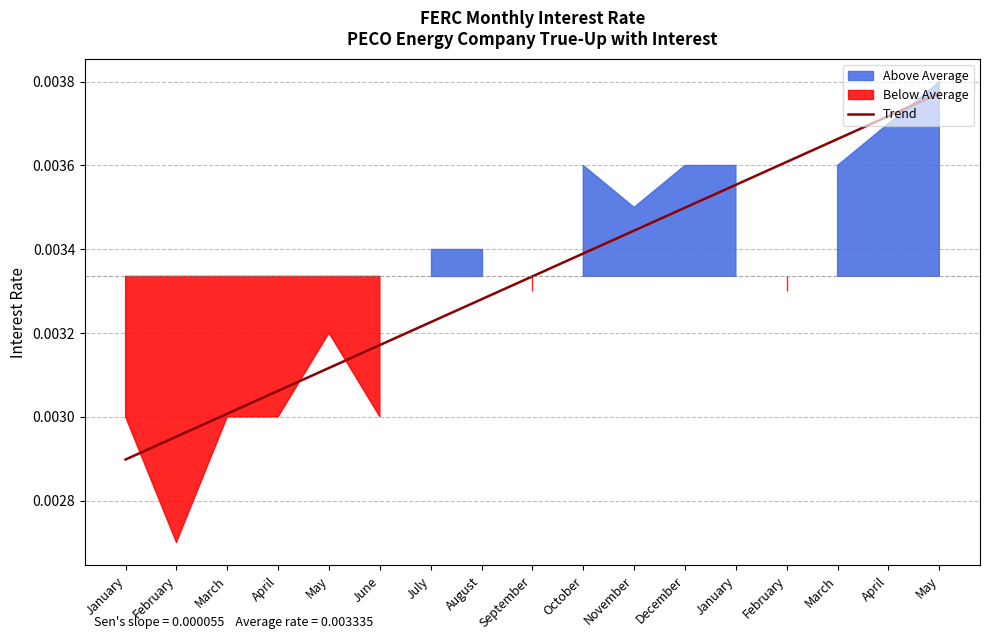

What is the sum of all values?

0.1